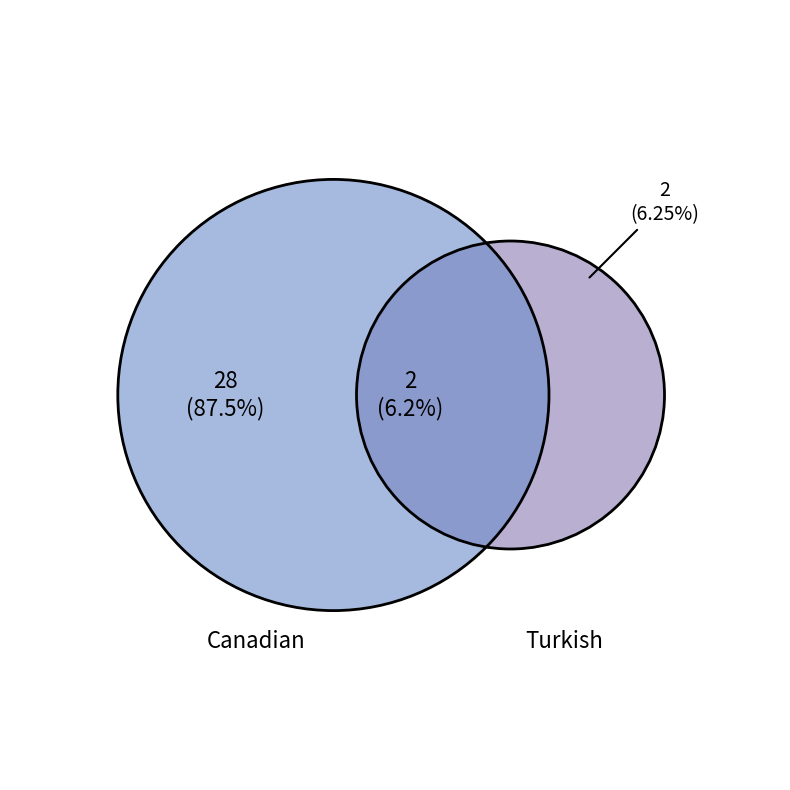

Does any single category account for the majority?

Yes